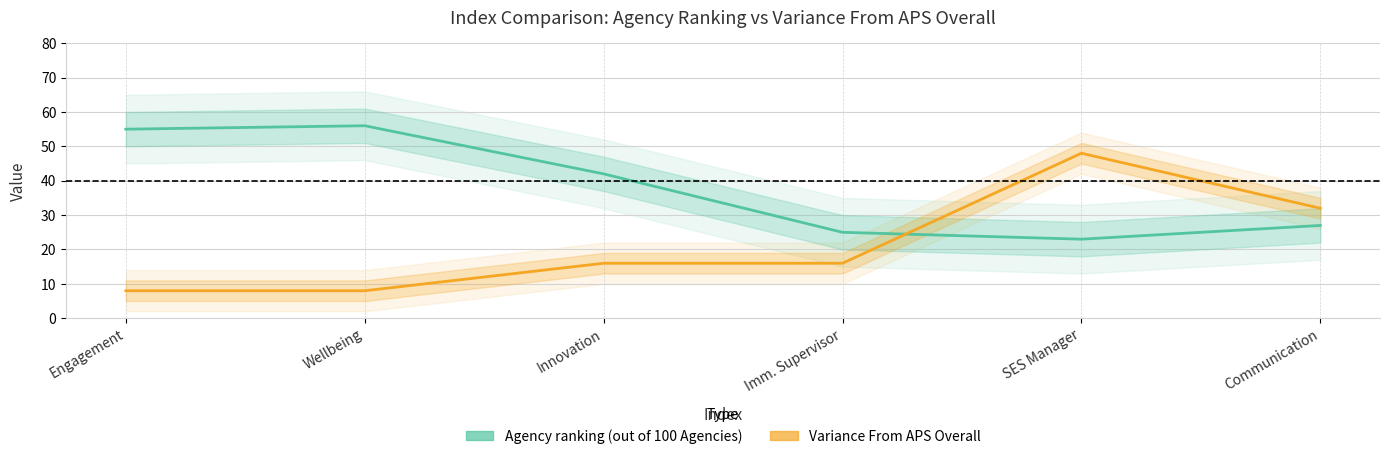

Is this an area chart (filled region under the line)?

No